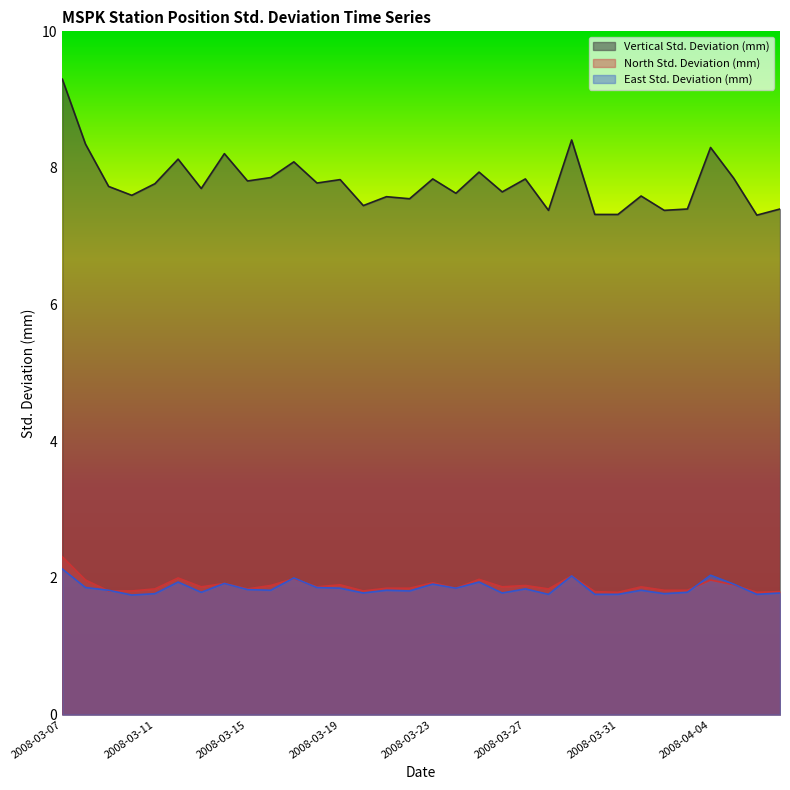

Between 2008-03-08 and 2008-04-06, which series saw the biggest shift?

Vertical Std. Deviation (mm)